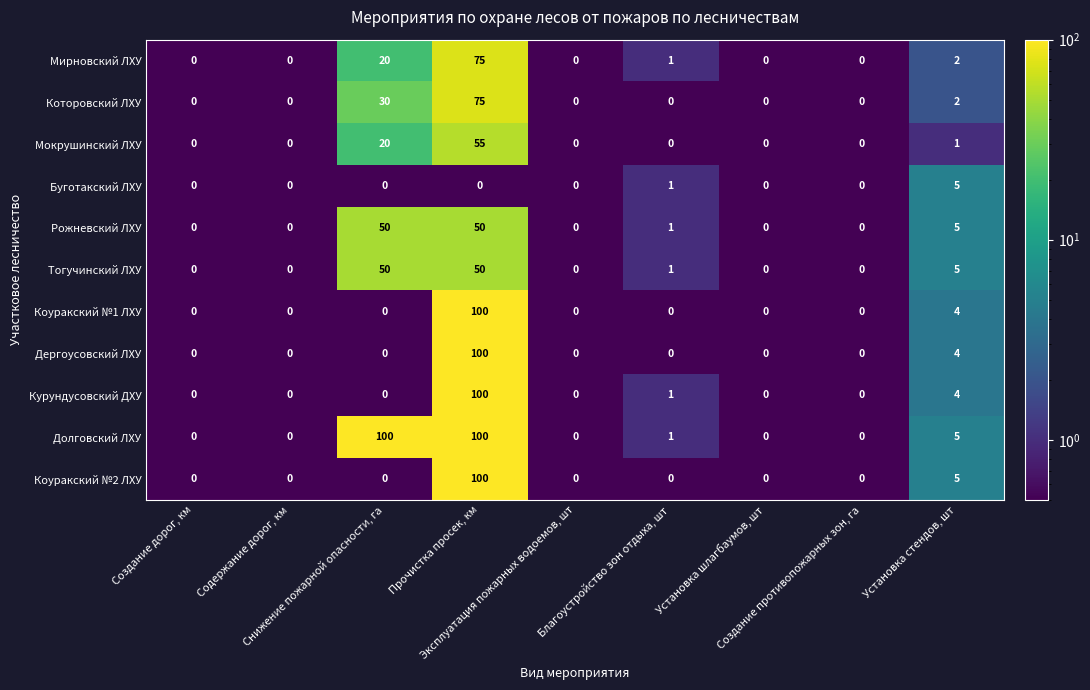

What is the sum of all Коуракский №1 ЛХУ values?

104